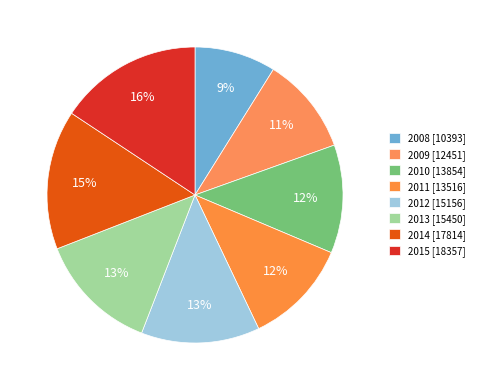

What is the change in value from 2008 to 2013?

+5057